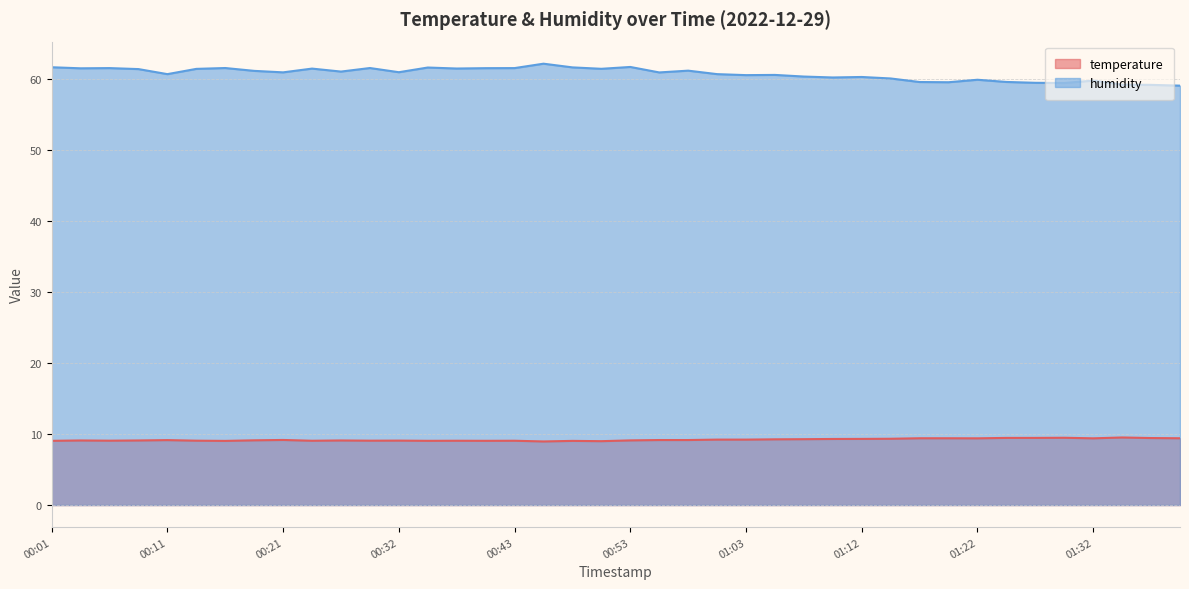

At which category is the sum across all series the highest?

00:45